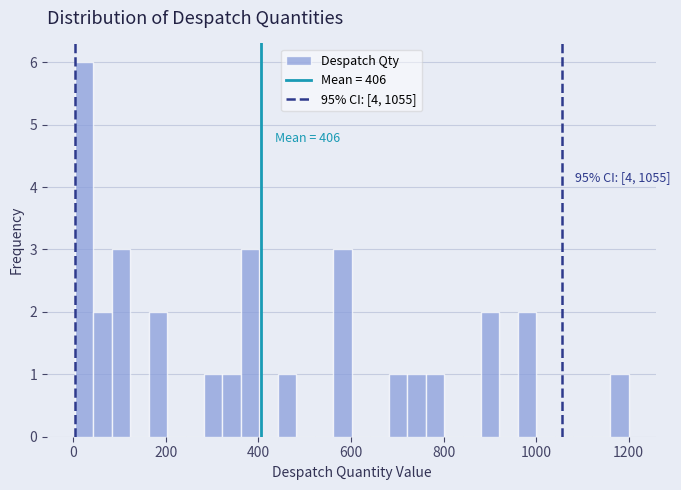

Read against the x-axis, roughly where is the centre of the tallest bar?

20